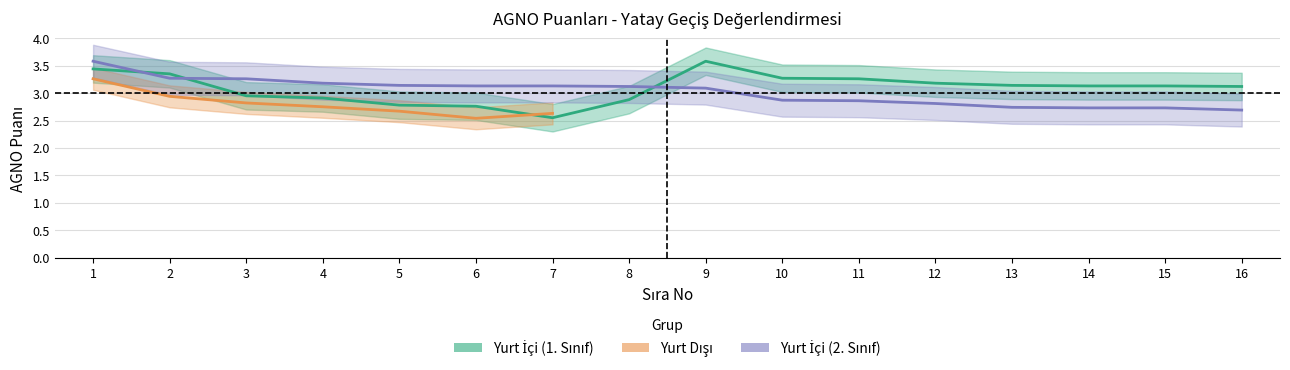

How many categories are shown in the chart?

16